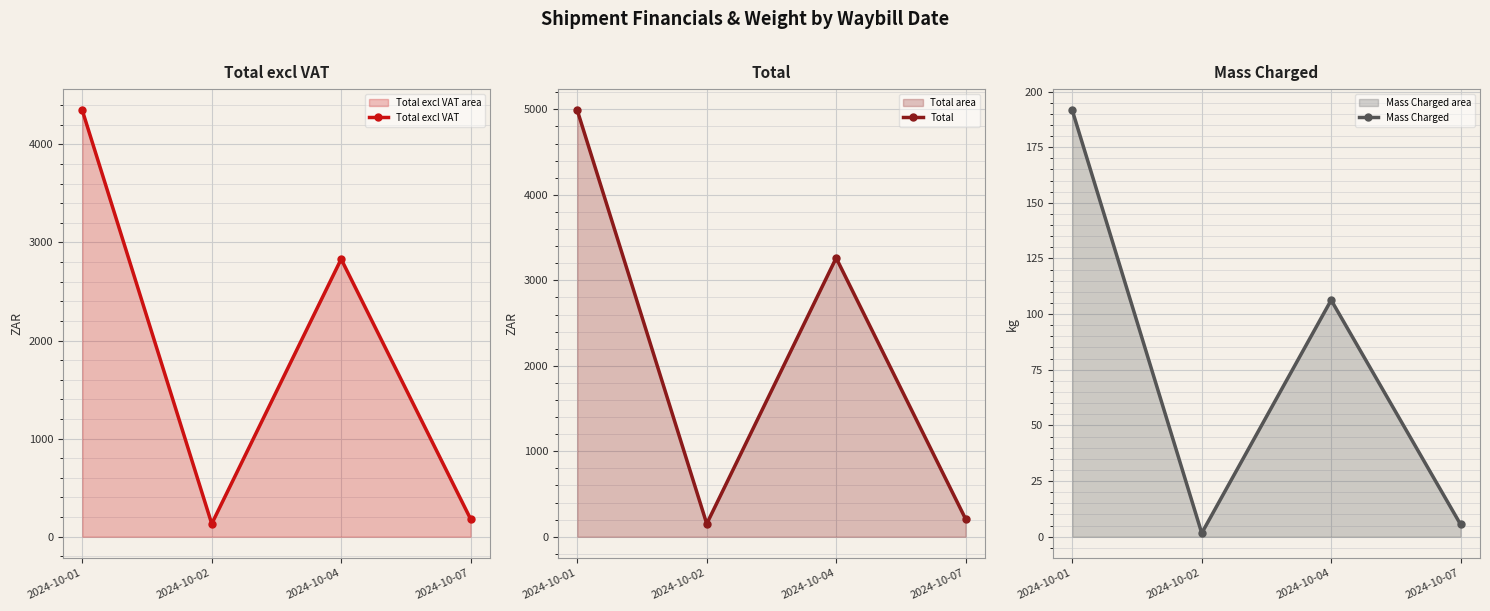

At which label is Mass Charged closest to 96?

2024-10-04